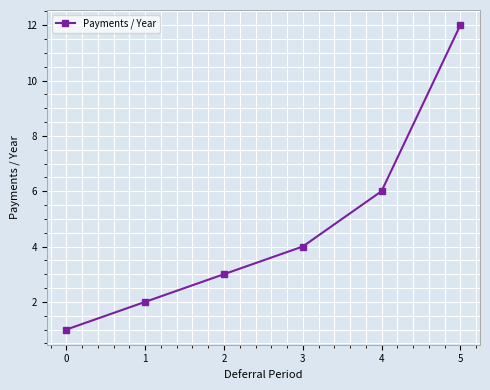

Is it true that the value at 0 is 2?

False